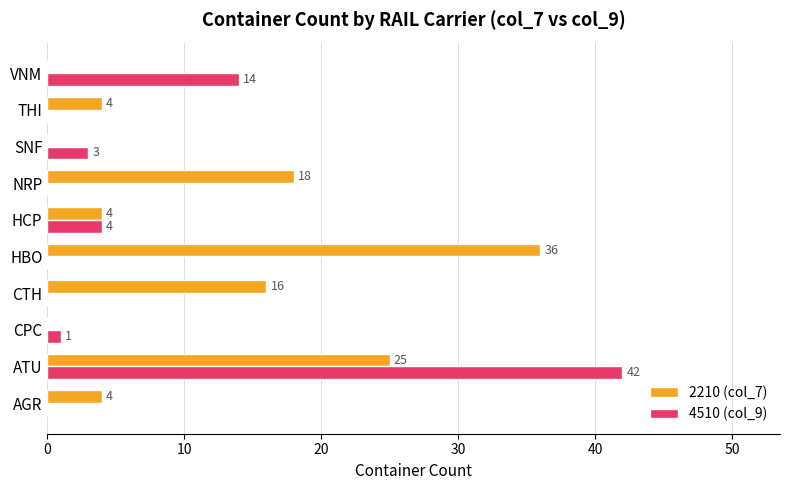

What are all the series names shown in the legend?

2210 (col_7), 4510 (col_9)